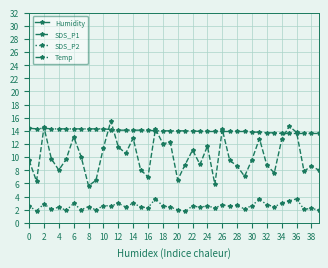

Is it true that Temp equals 24.8 at 12?

False